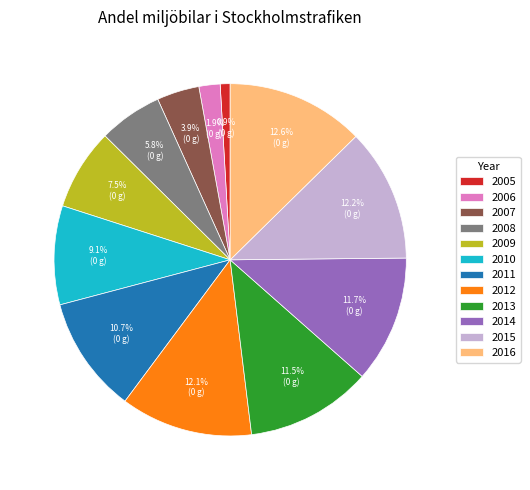

Combined, what portion of the pie is 2007 and 2005?

4.8%